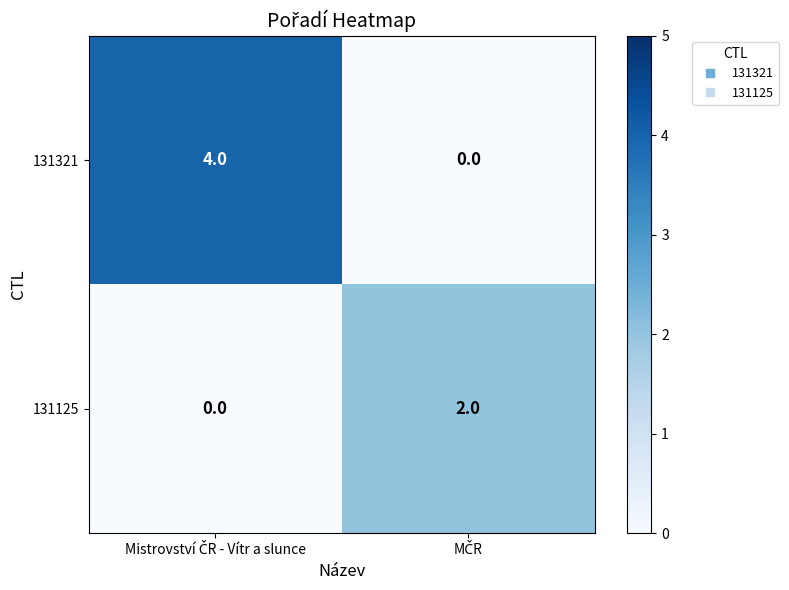

Reading right to left, what are all the values shown in this chart?

131321: 0	4
131125: 2	0